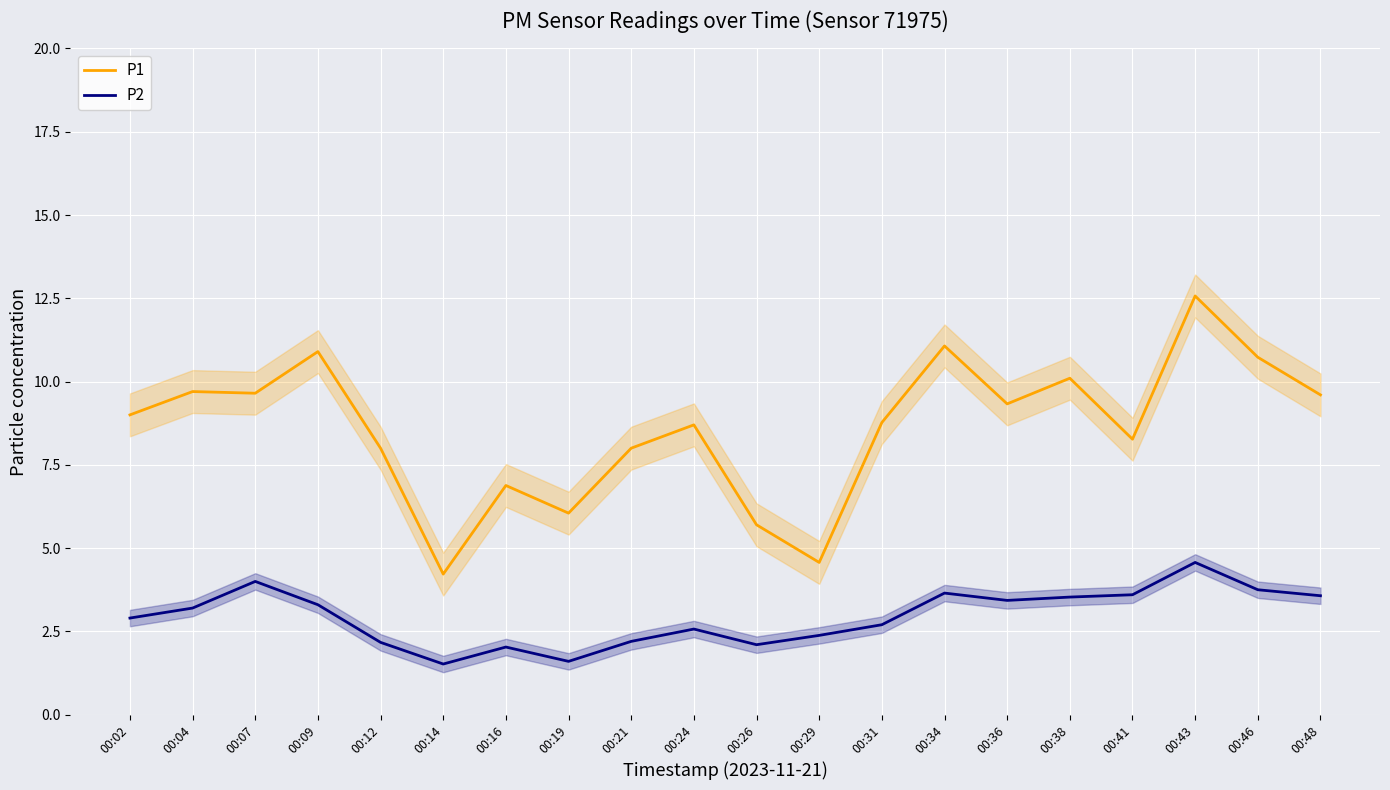

What is the difference between the highest and lowest values at 00:26?

3.6